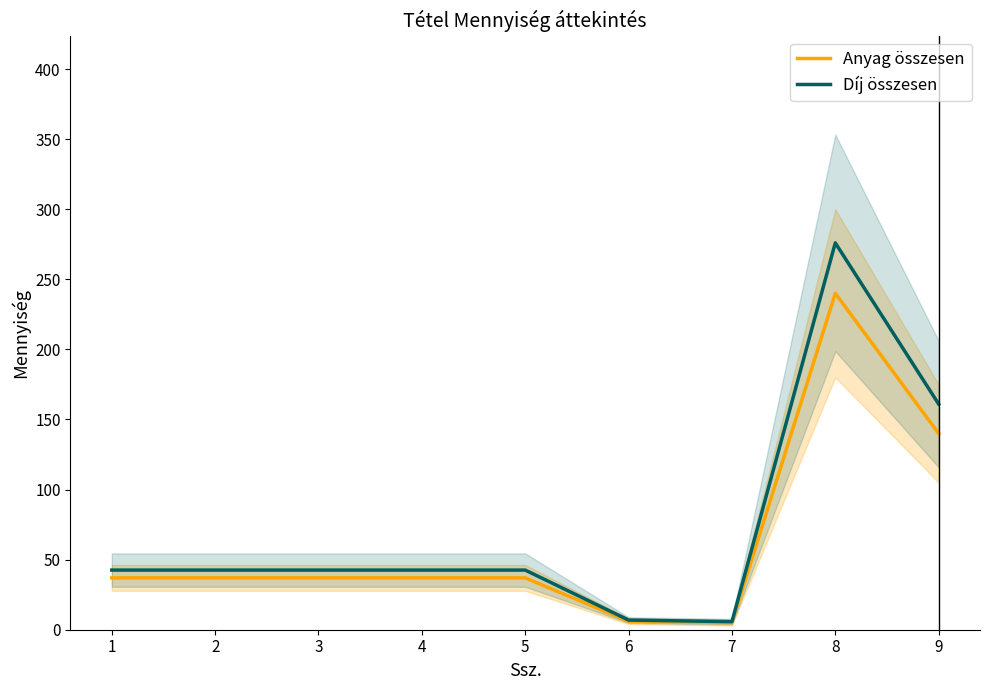

Is it true that Anyag összesen equals 240.0 at 8?

True